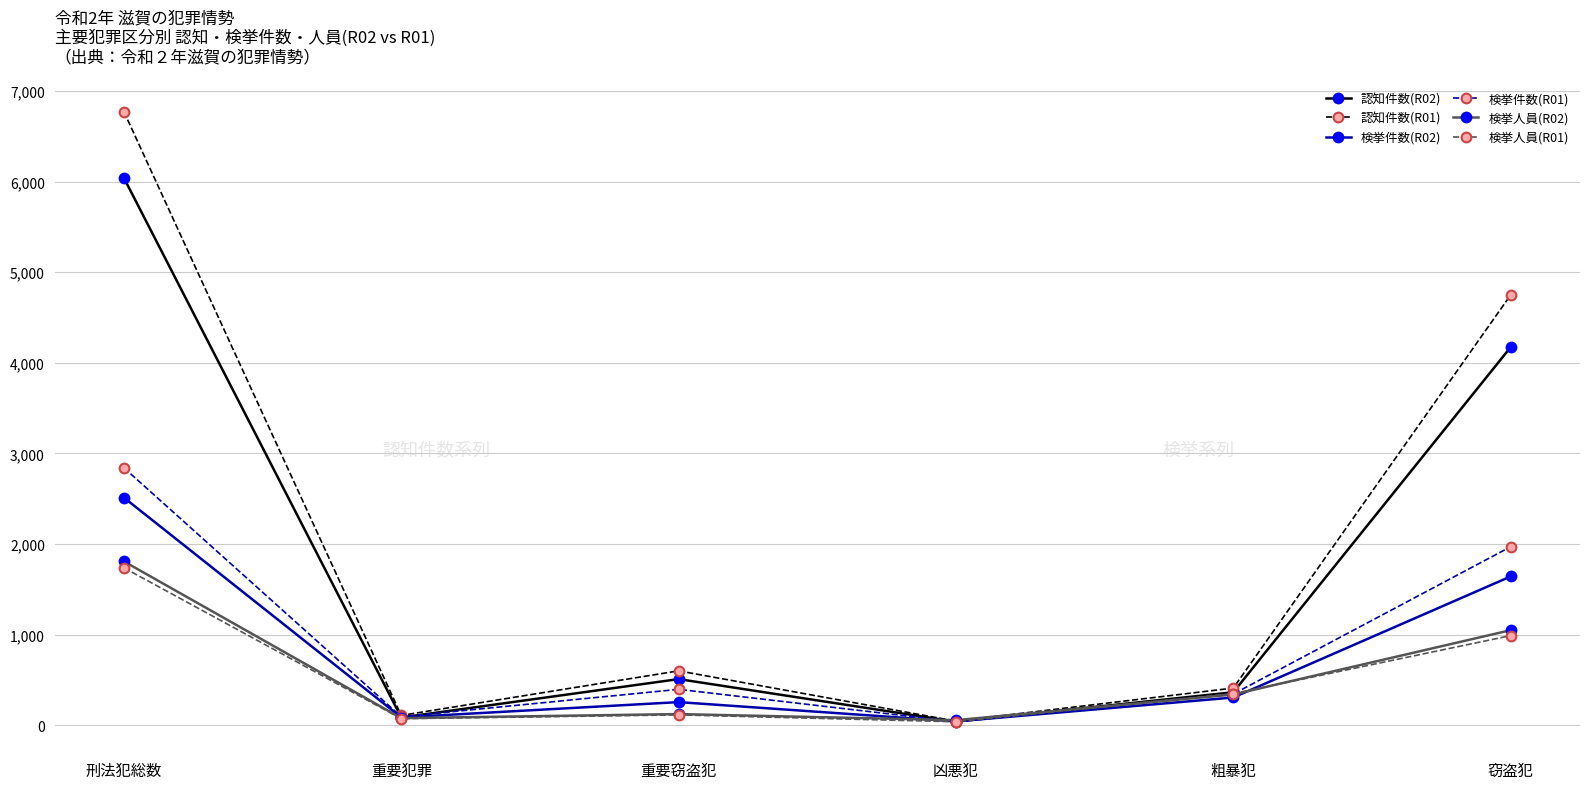

Between 凶悪犯 and 窃盗犯, which series saw the biggest shift?

認知件数(R01)